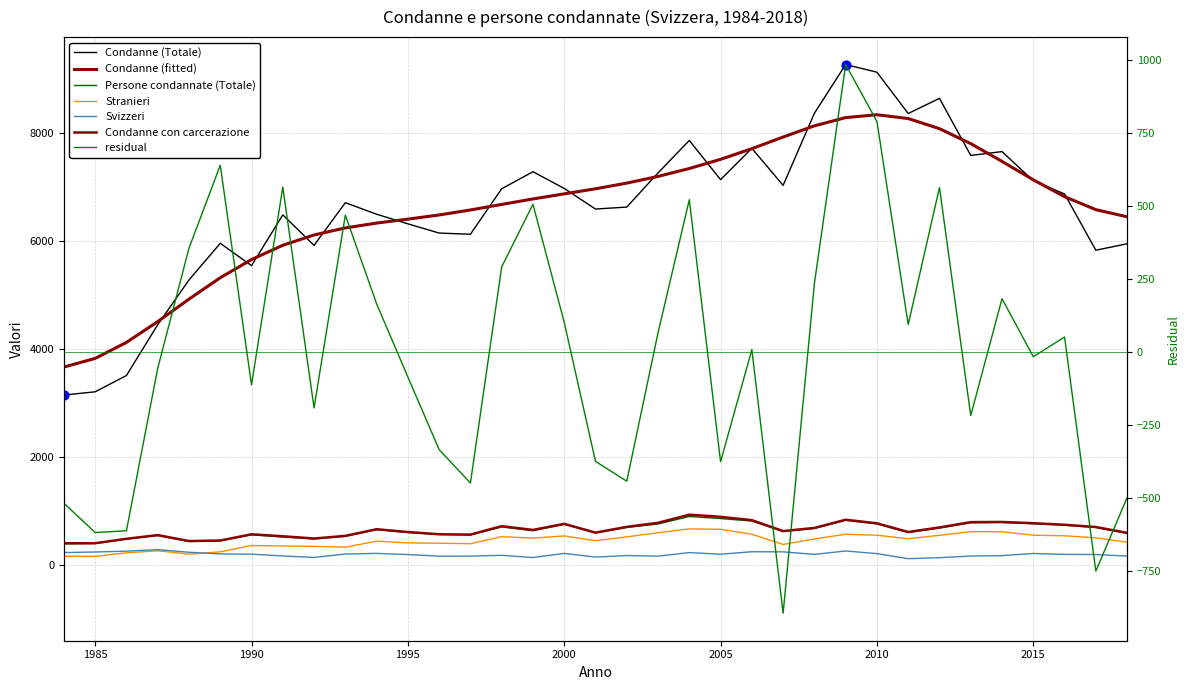

What is the total value across all series at 2003?

9567